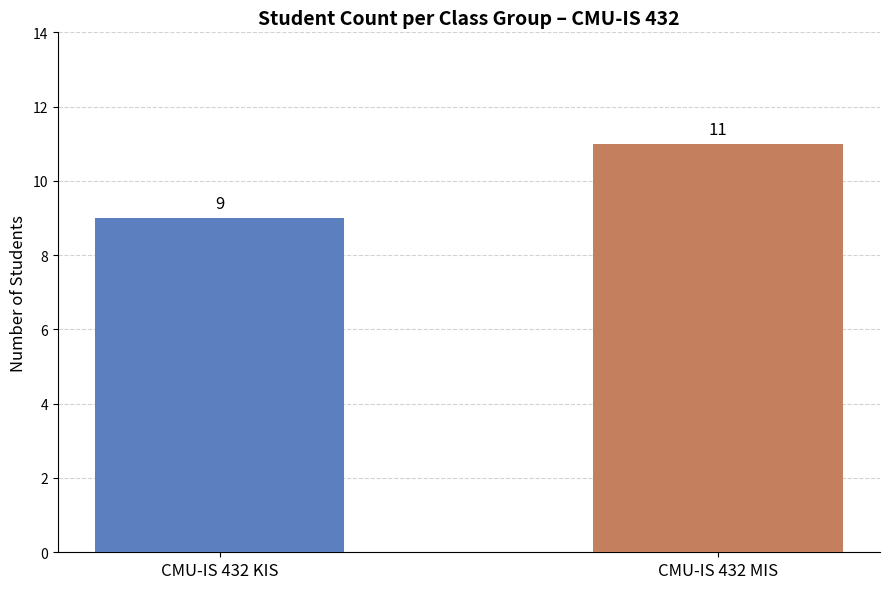

Which category has the lowest value across all series?

CMU-IS 432 KIS